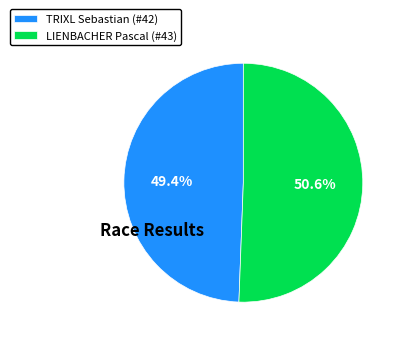

Combined, do TRIXL Sebastian (#42) and LIENBACHER Pascal (#43) account for over 50%?

Yes